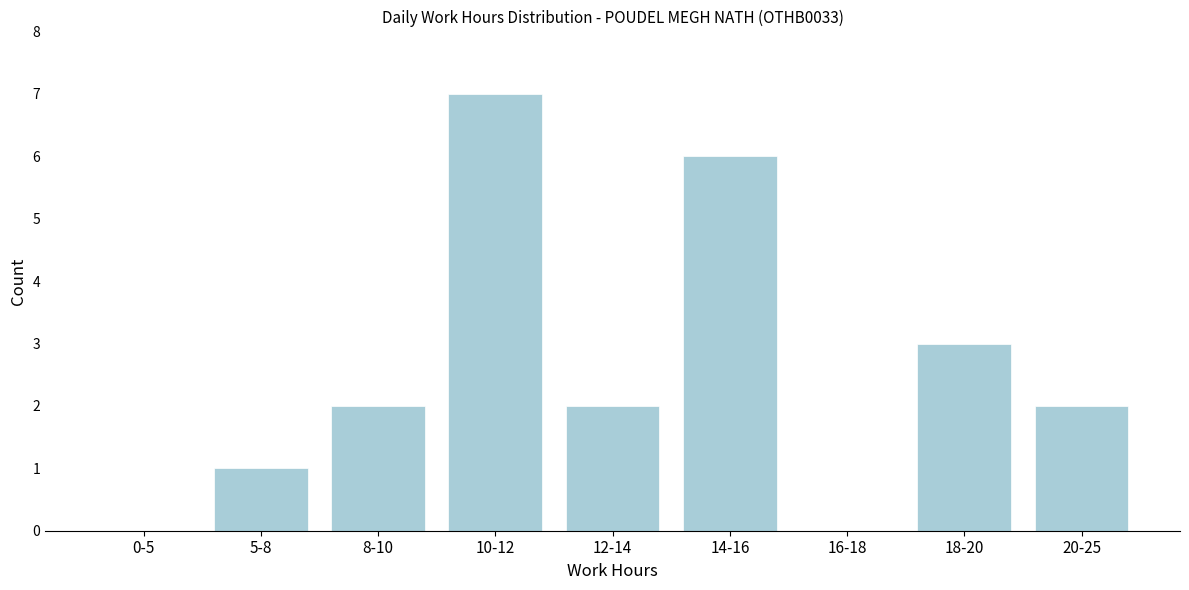

Reading left to right, what are all the values shown in this chart?

0-5=0	5-8=1	8-10=2	10-12=7	12-14=2	14-16=6	16-18=0	18-20=3	20-25=2